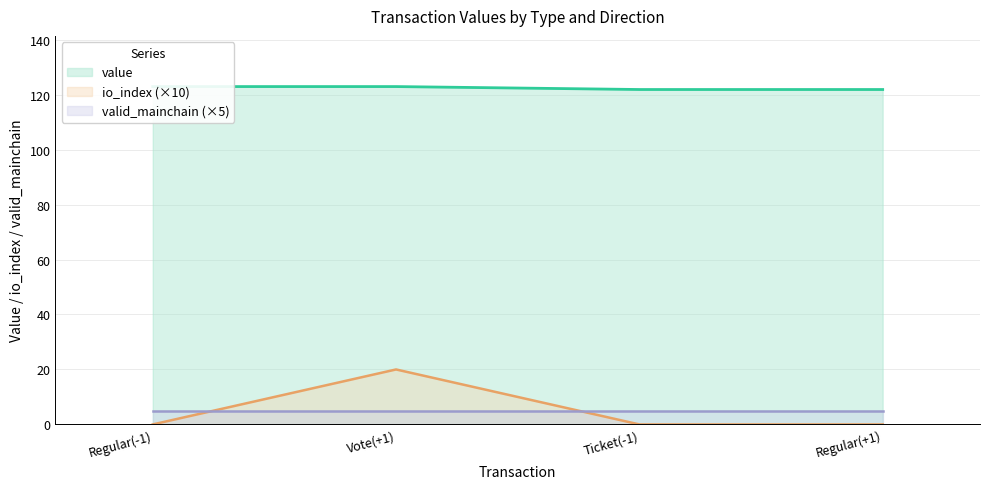

Which category has the highest value in the io_index (×10) series?

Vote(+1)